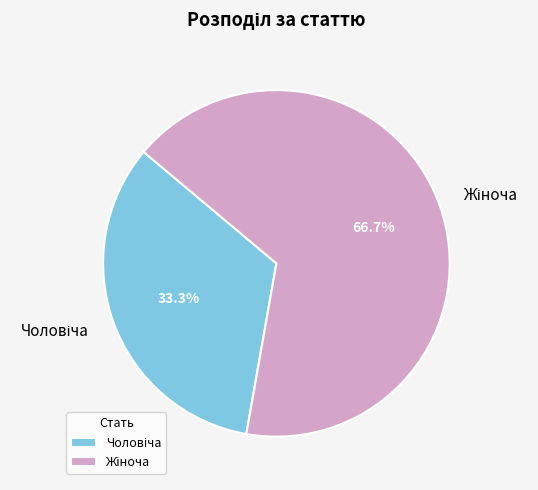

Count the number of slices in the pie.

2